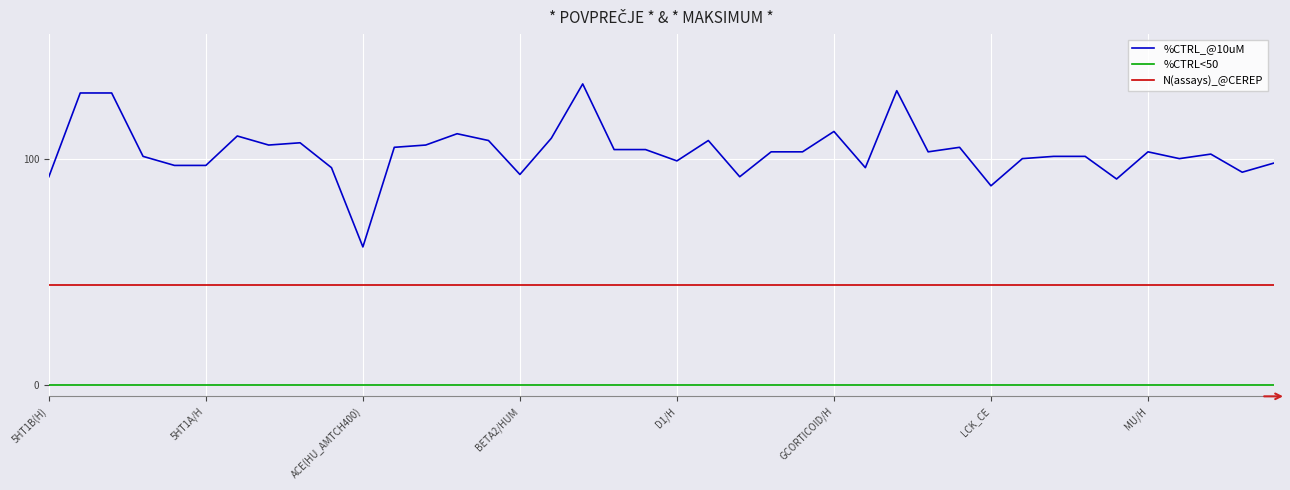

Which series has the largest range (max minus min)?

%CTRL_@10uM